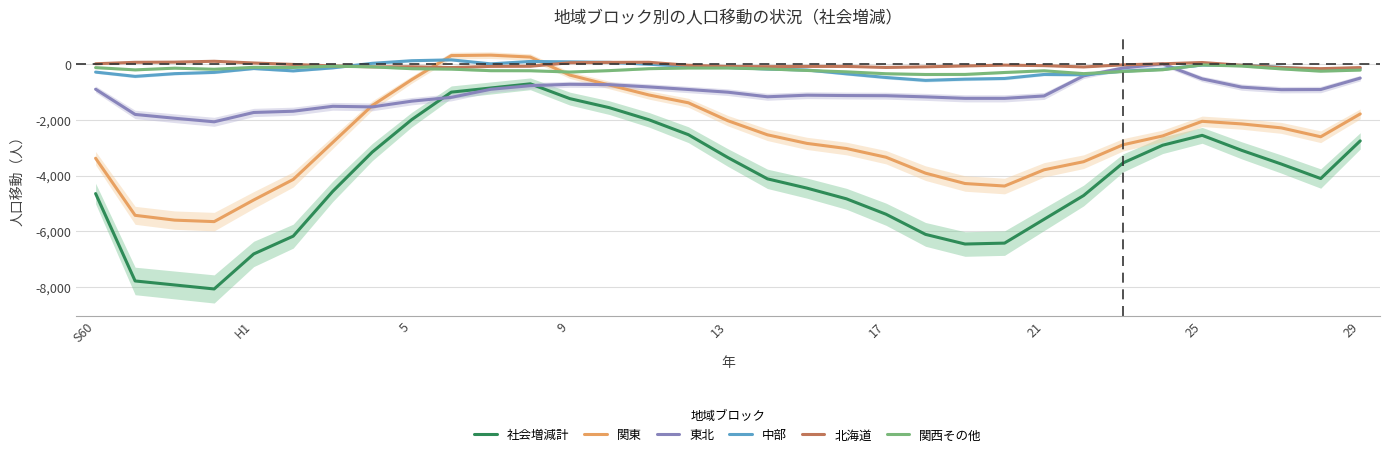

True or false: 社会増減計 and 関東 intersect in this chart.

False